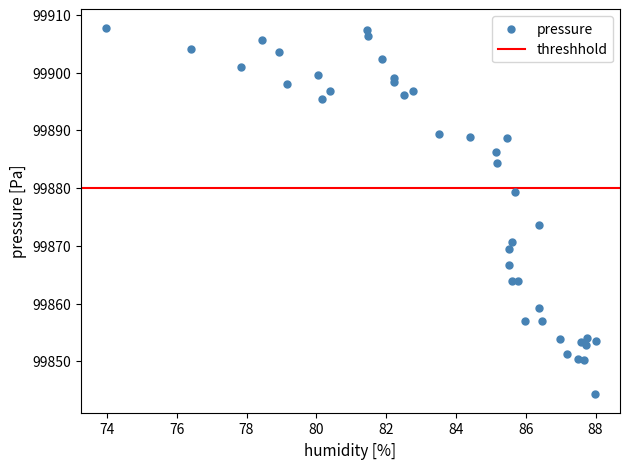

What Y value in the scatter plot is closest to 99876?

99873.6